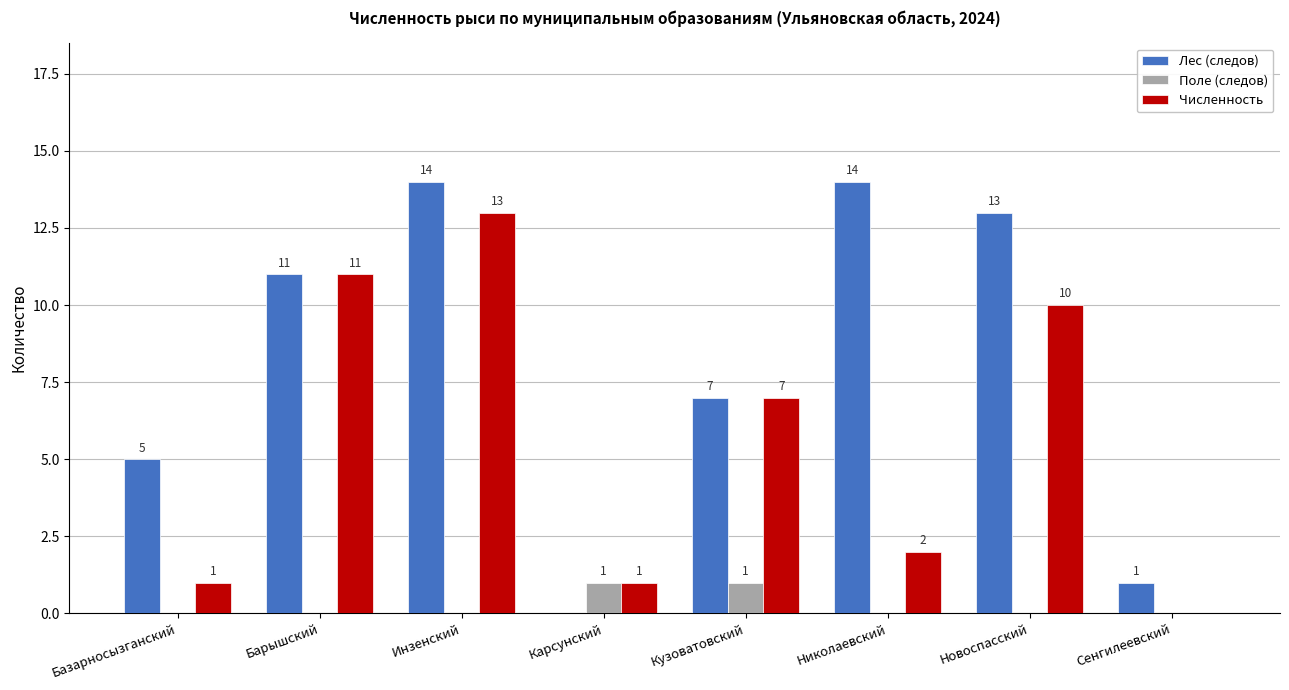

True or false: Численность has a value of 10 at Новоспасский.

True